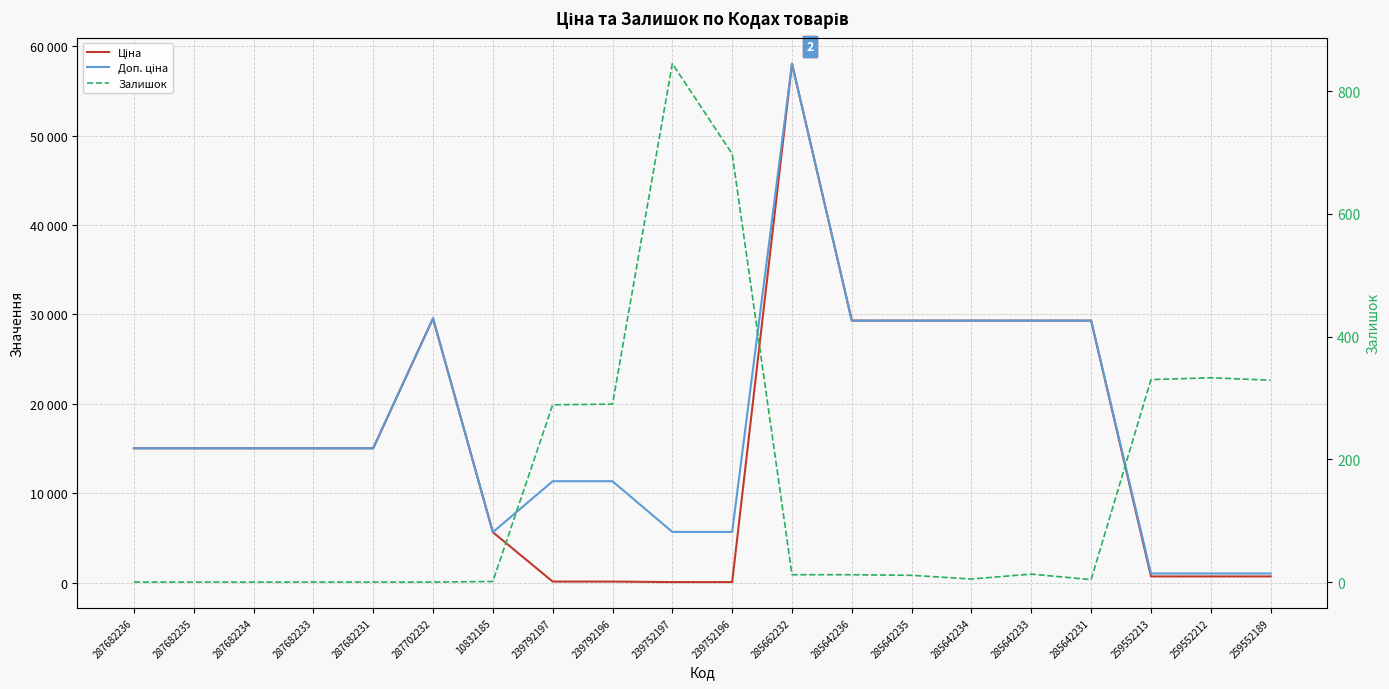

Where is the first local maximum for Залишок?

239752197